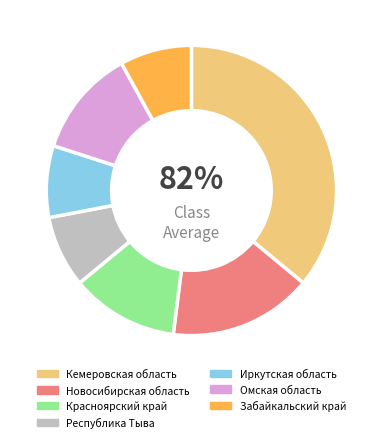

Which category has the smallest portion of the pie?

Республика Тыва